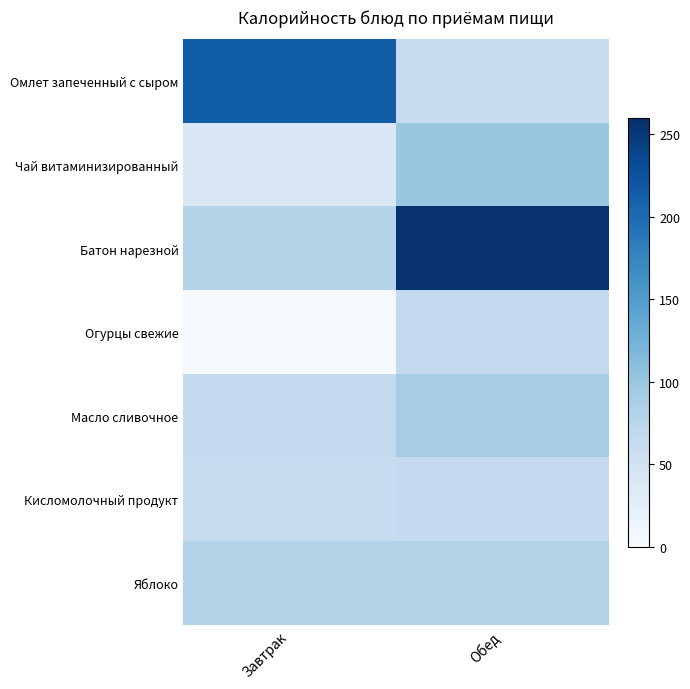

Reading left to right, extract all data points from this chart.

Омлет запеченный с сыром: Завтрак=214.1	Обед=62.1
Чай витаминизированный: Завтрак=39.0	Обед=100.1
Батон нарезной: Завтрак=79.0	Обед=257.8
Огурцы свежие: Завтрак=2.2	Обед=67.1
Масло сливочное: Завтрак=66.1	Обед=91.0
Кисломолочный продукт: Завтрак=62.0	Обед=66.0
Яблоко: Завтрак=82.0	Обед=82.0